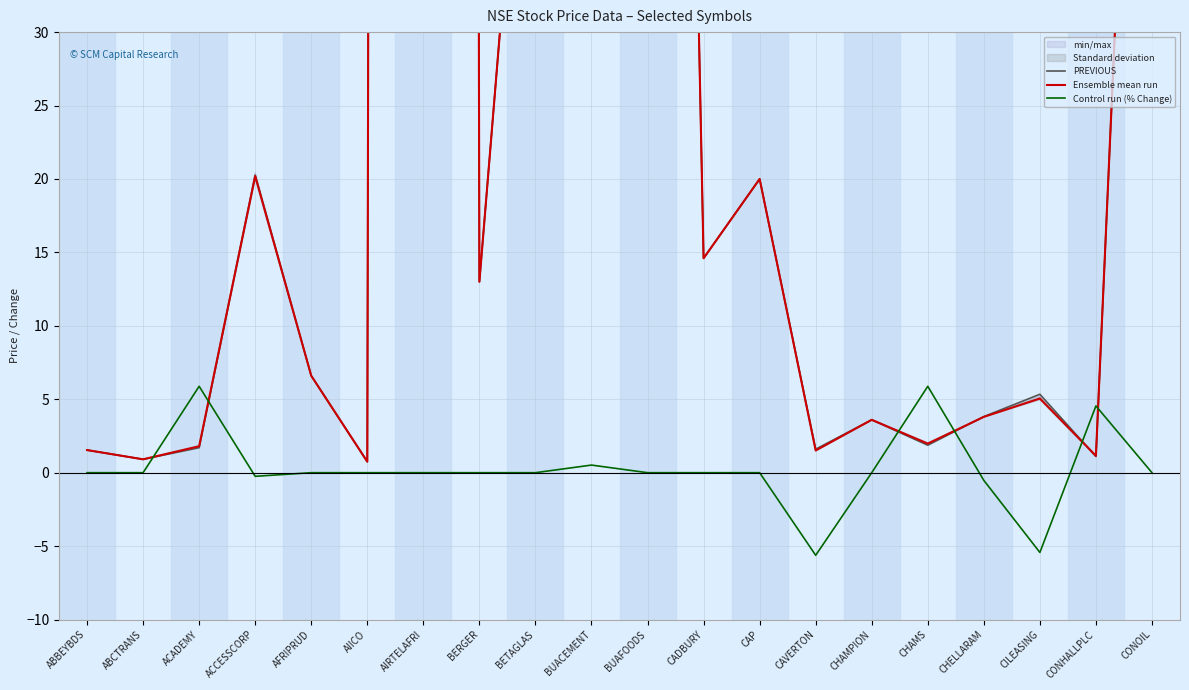

Which label corresponds to the smallest value in the chart?

CAVERTON